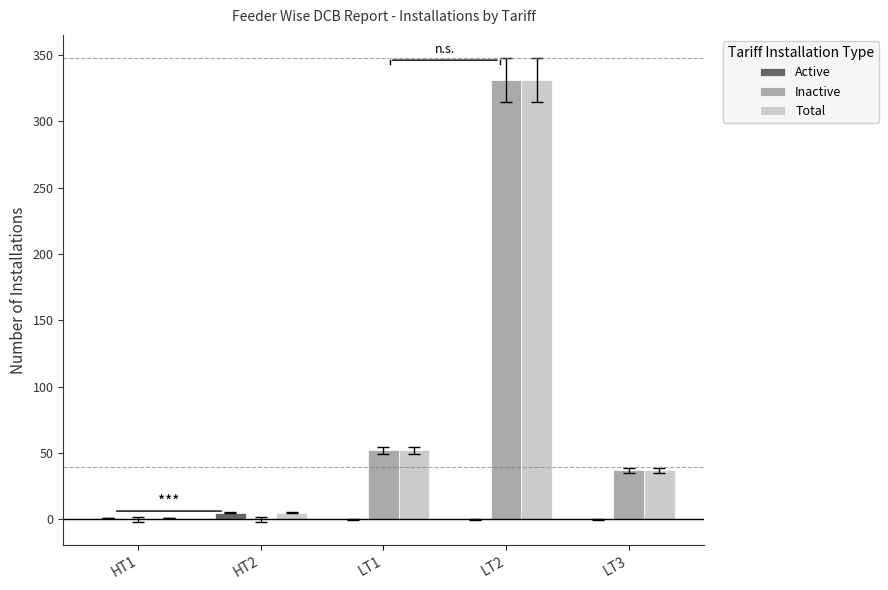

Is it true that Inactive equals 34 at LT1?

False